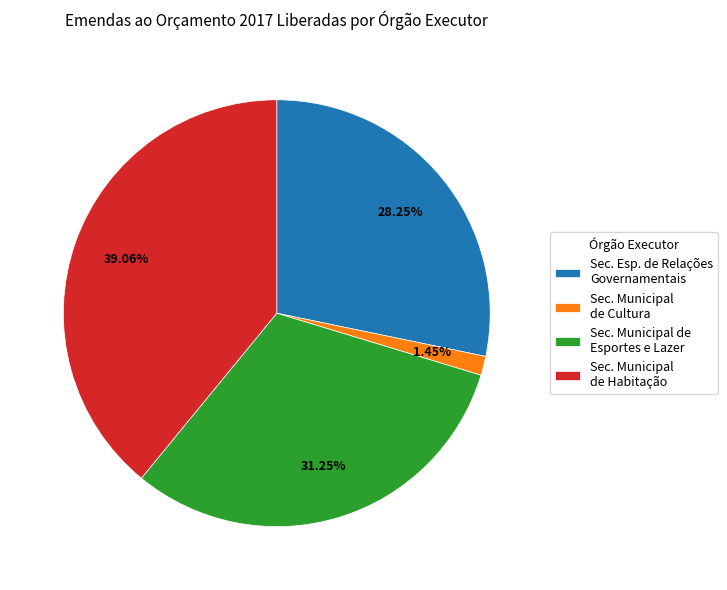

Is Sec. Municipal de Cultura the majority of the pie?

No